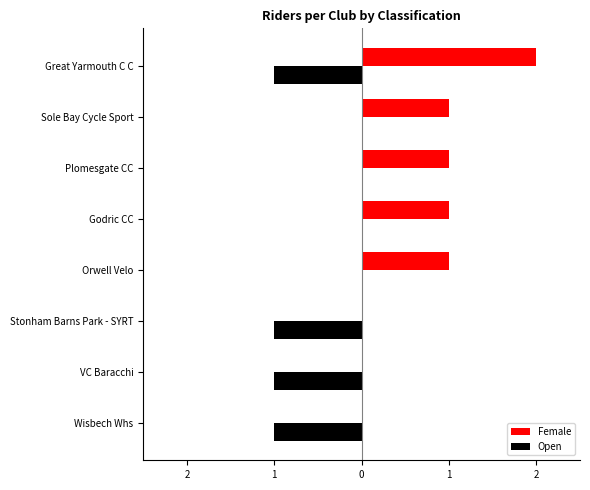

What are all the series names shown in the legend?

Female, Open